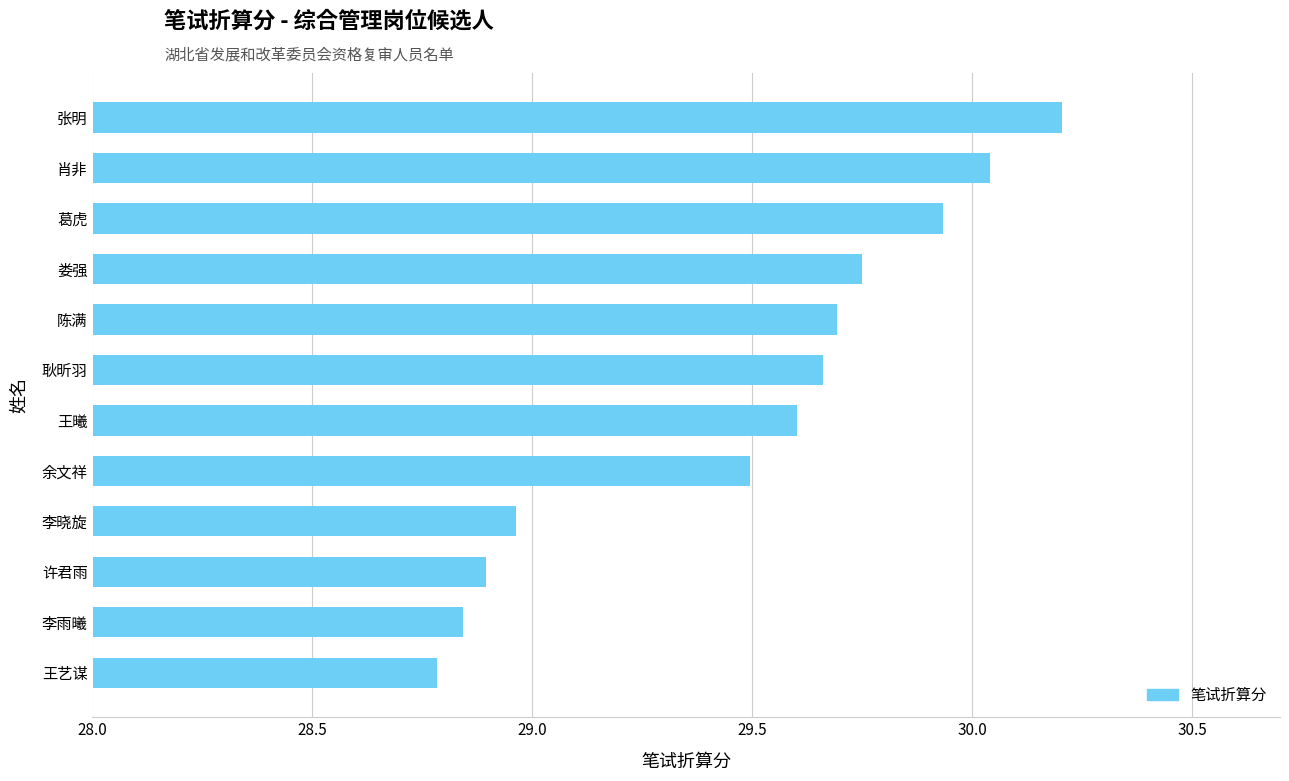

Are the bars grouped side by side (vs. stacked)?

No